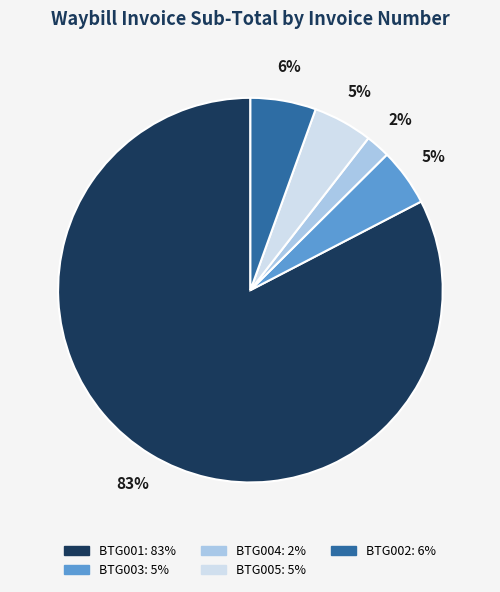

To the nearest percent, what is the average slice percentage?

20%